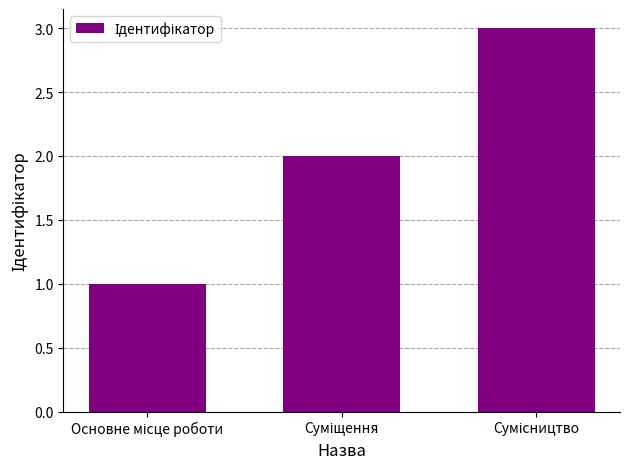

What is the sum of all values?

6